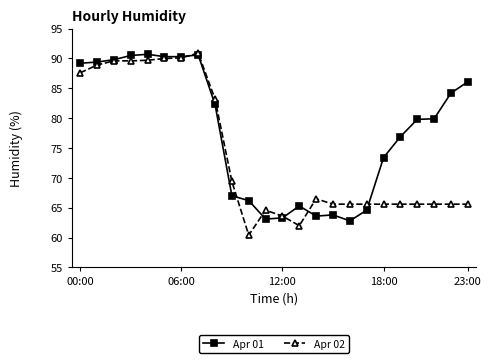

What is the minimum value shown in the chart?

60.4